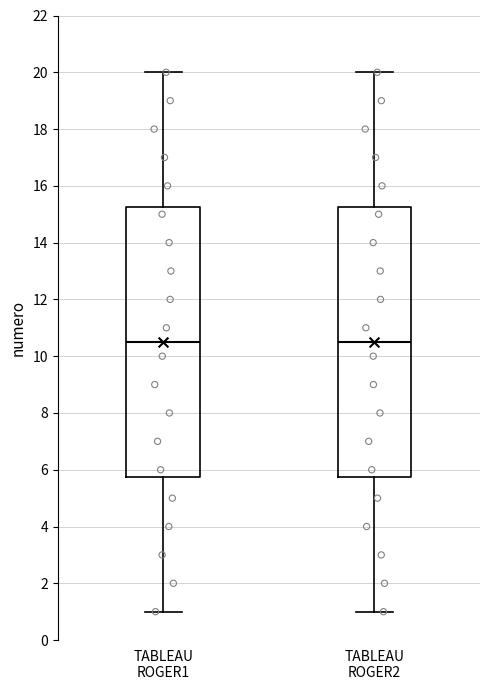

Reading left to right, transcribe this box plot: for each box, give where its median line is, the range the box spans, and where its two whiskers end, as read against the y-axis. The values are not printed on the chart, so give them approximately, as read against the axis.

TABLEAU ROGER1: median 10.6, box 5.8 to 15.2, whiskers 1.0 to 20.0
TABLEAU ROGER2: median 10.6, box 5.8 to 15.2, whiskers 1.0 to 20.0